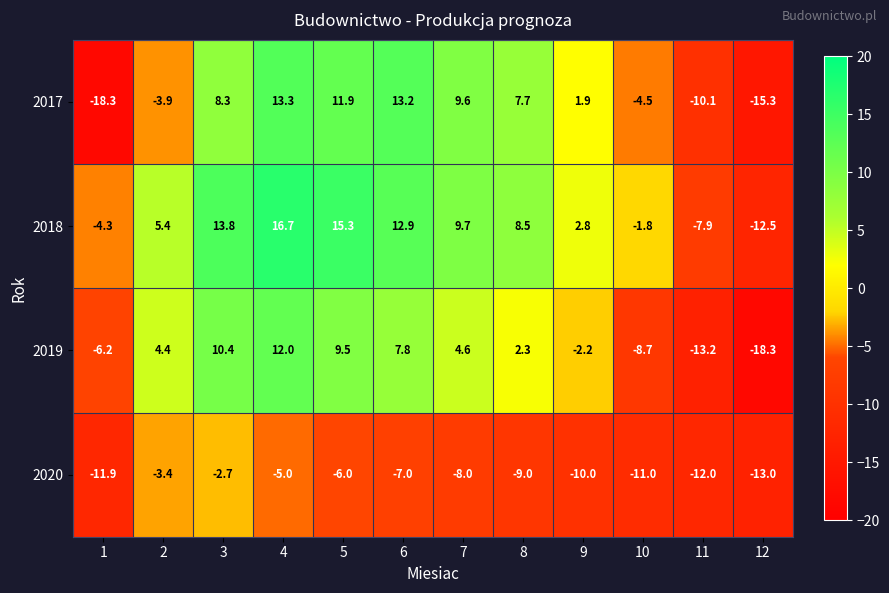

Which series has the largest total across all categories?

2018